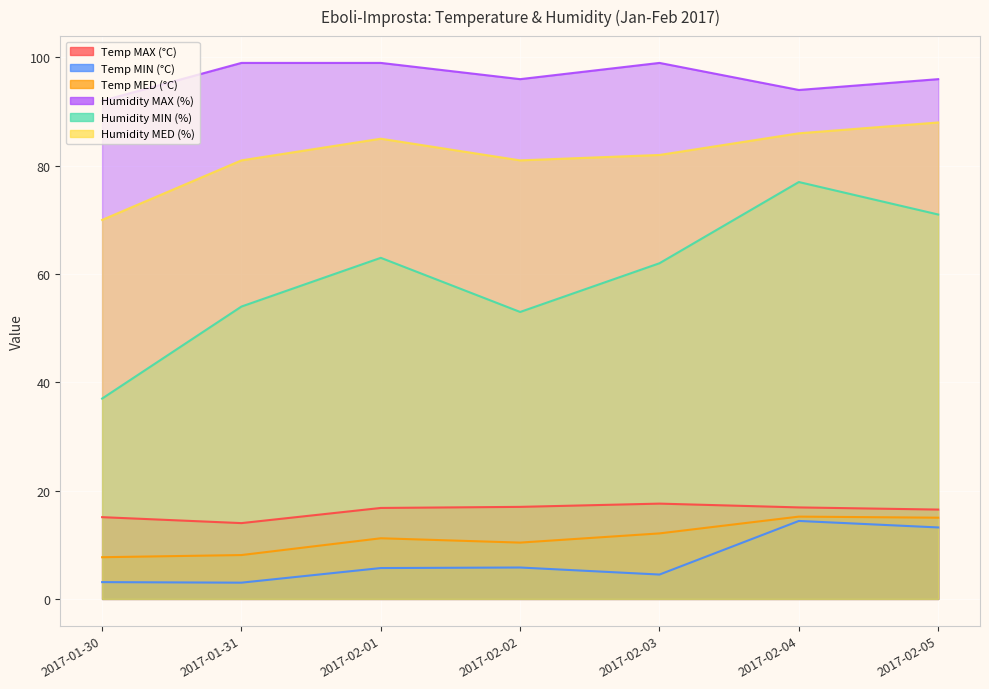

Which has a higher value, 2017-02-04 or 2017-02-03?

2017-02-03